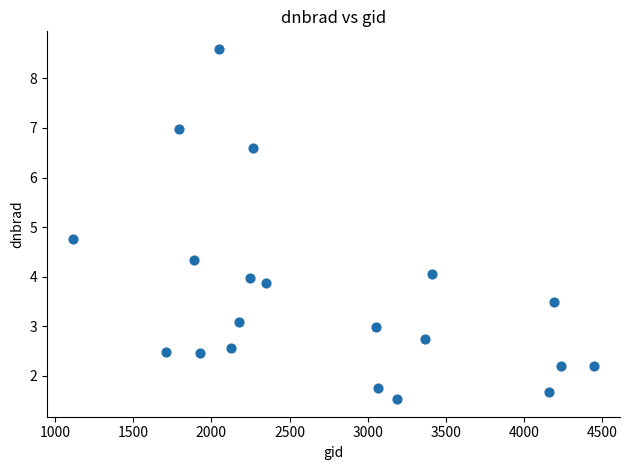

What is the range of X values (max minus min)?

3330.0